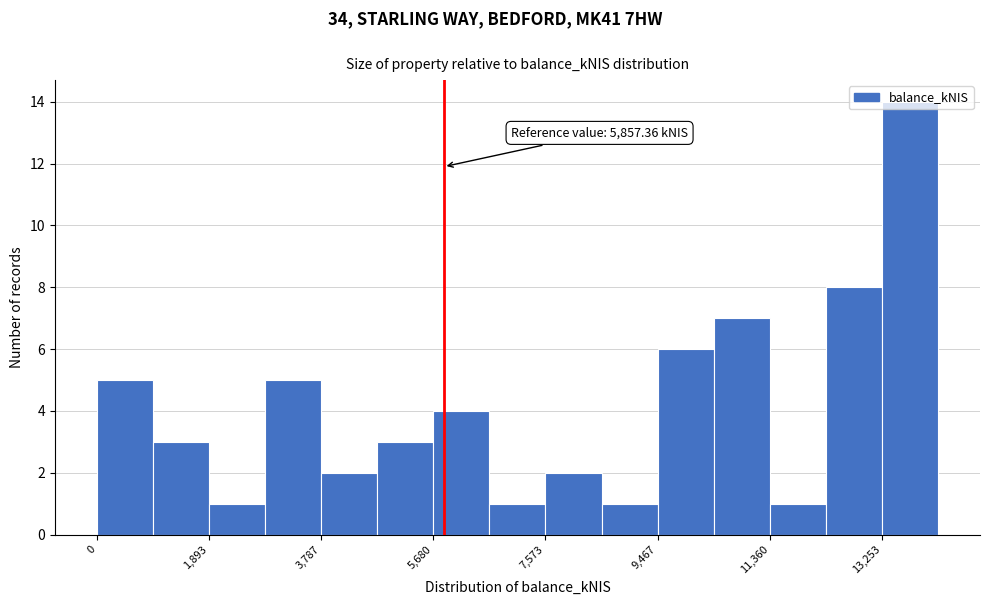

Over which range of the x-axis is the bar tallest?

13200 to 14200